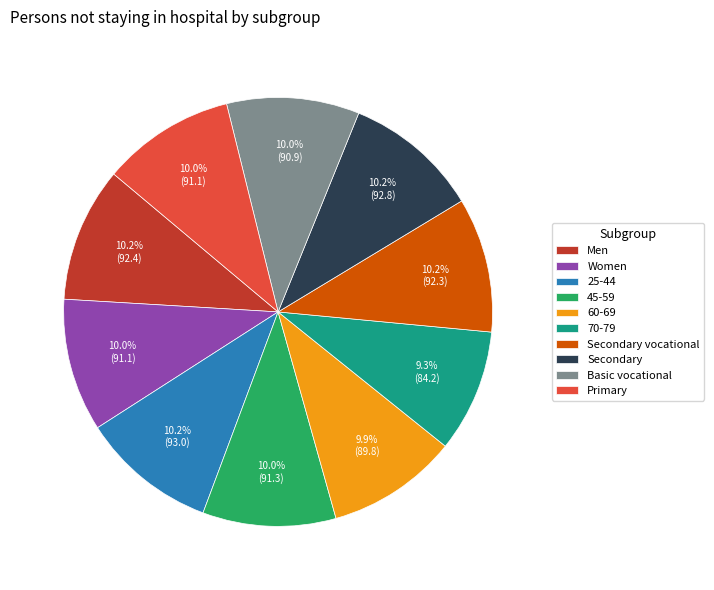

The 70-79 slice represents 20% of the pie. True or false?

False